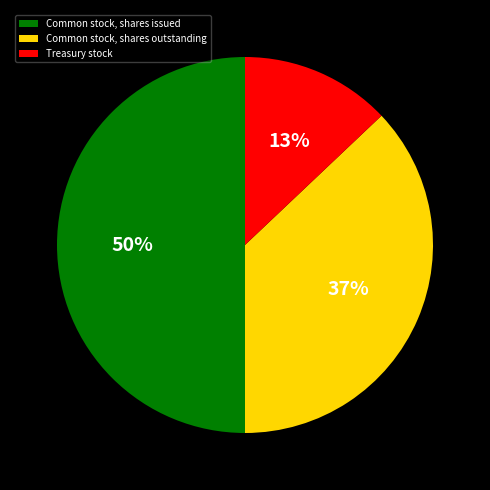

Does Treasury stock account for over 50% of the chart?

No